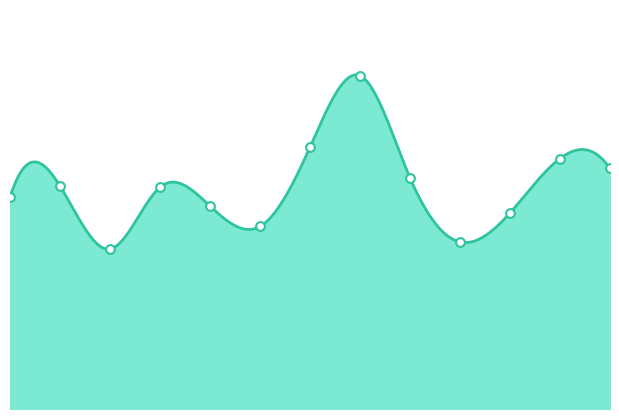

Between 00:02 and 00:58, which is larger?

00:02